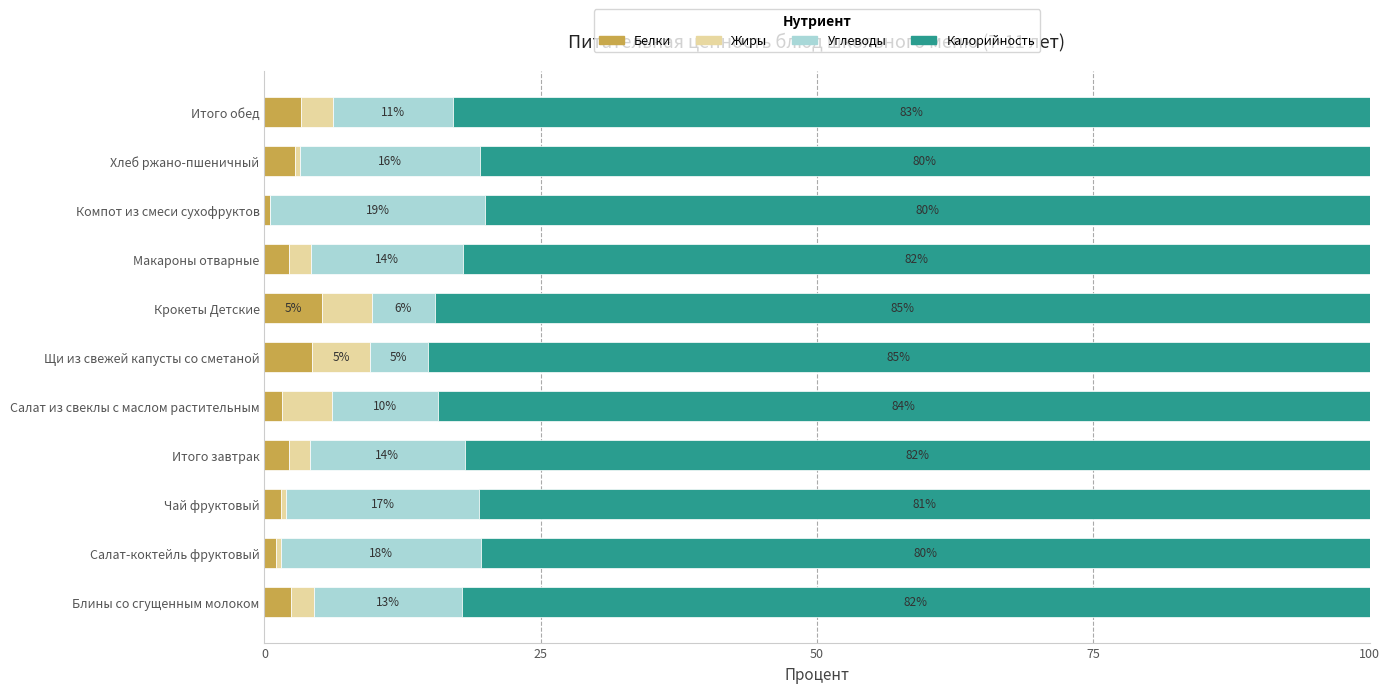

What is the total value across all series at Компот из смеси сухофруктов?

100.0